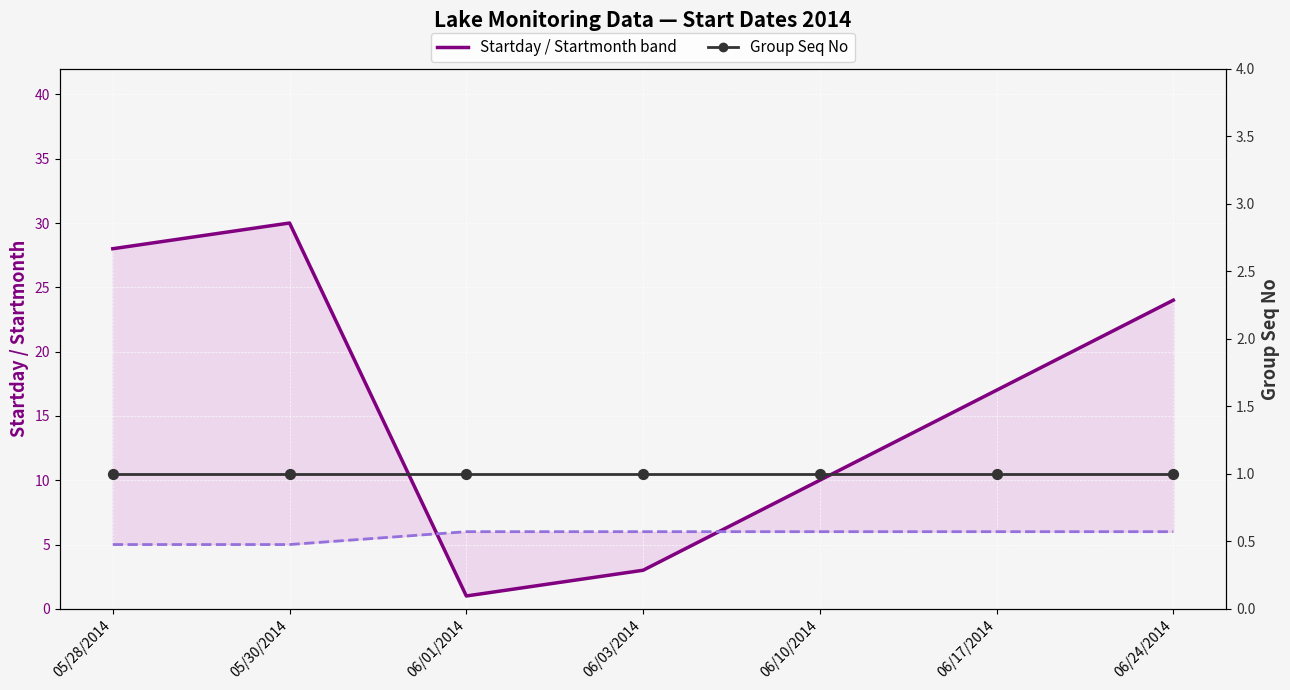

Which series reaches the maximum Y coordinate?

Startday